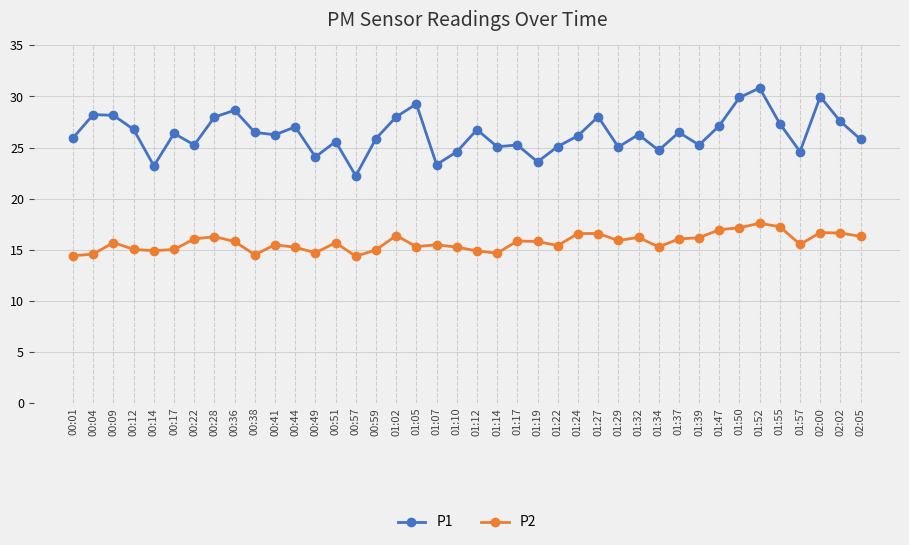

True or false: P2 and P1 cross at least once.

False